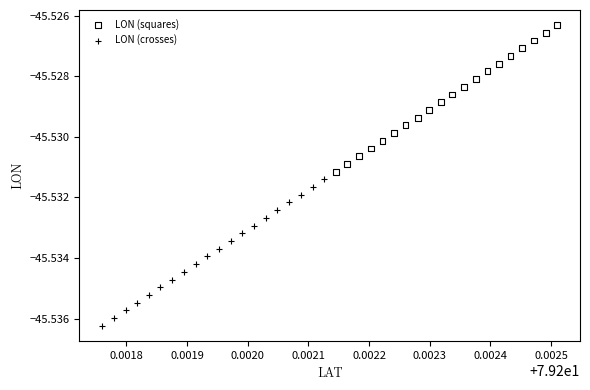

Which series contains the lowest Y value?

LON (crosses)